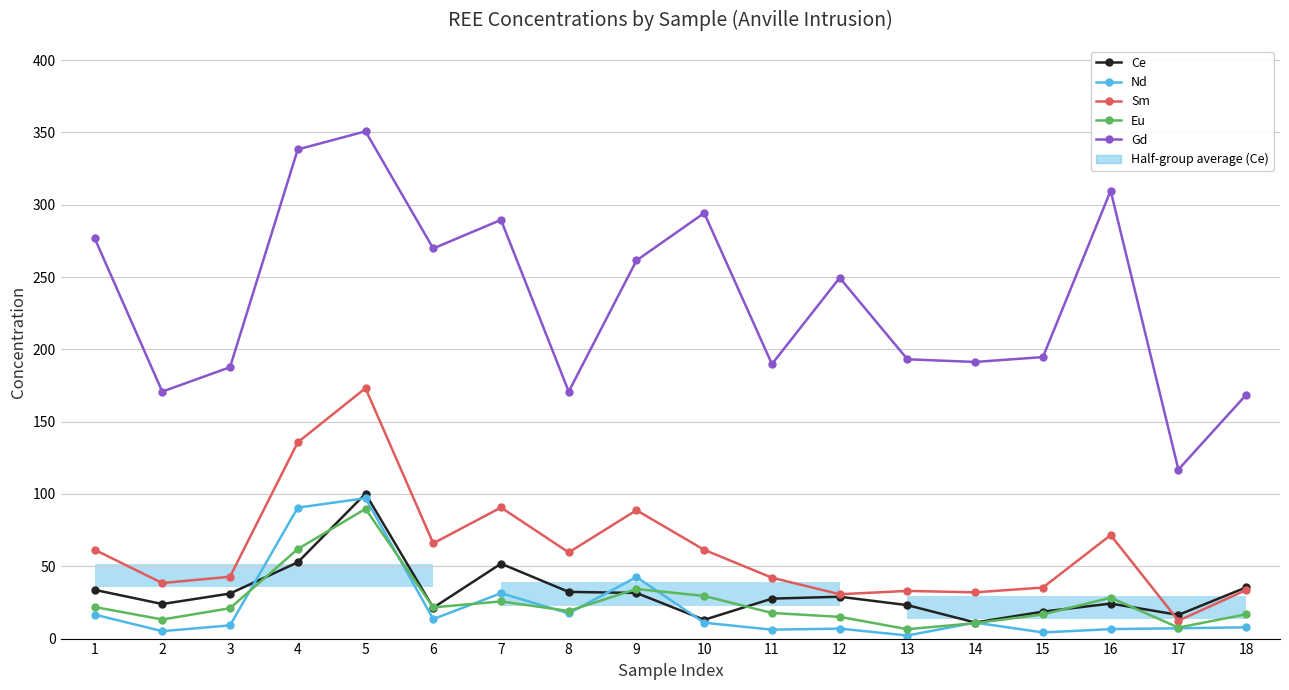

How many values in the Ce series exceed 28?

9